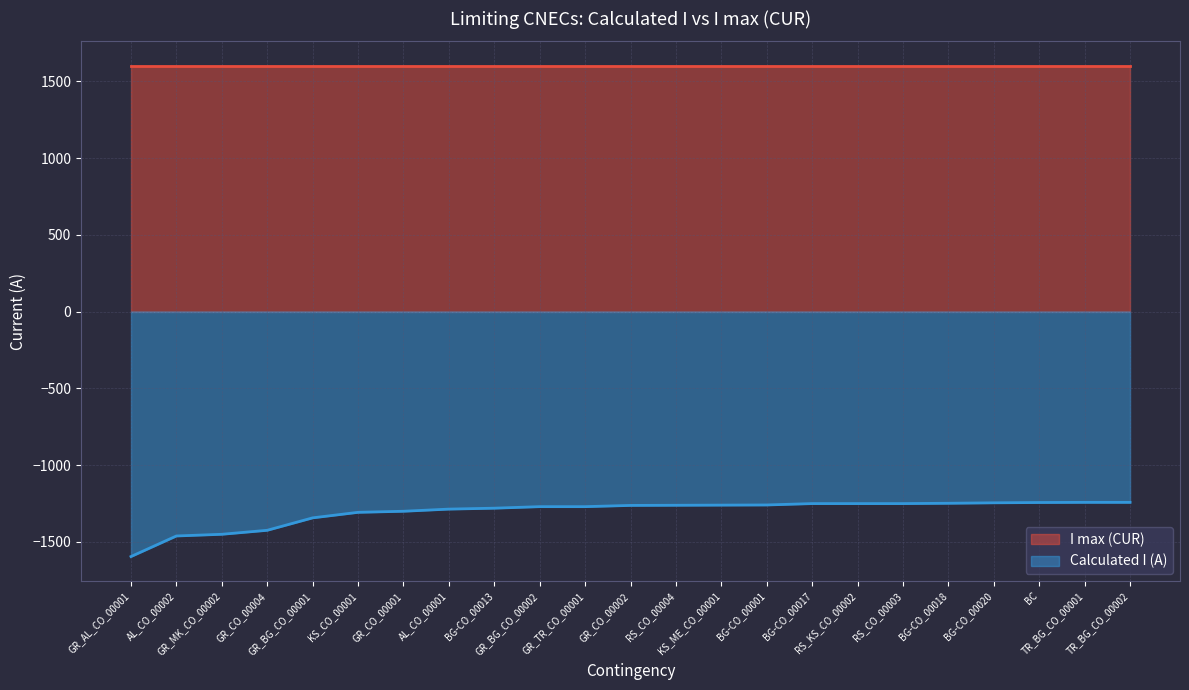

Reading left to right, what are all the values shown in this chart?

-1596	-1462	-1451	-1425	-1344	-1308	-1301	-1287	-1281	-1271	-1271	-1263	-1262	-1261	-1260	-1251	-1251	-1251	-1249	-1246	-1244	-1243	-1243